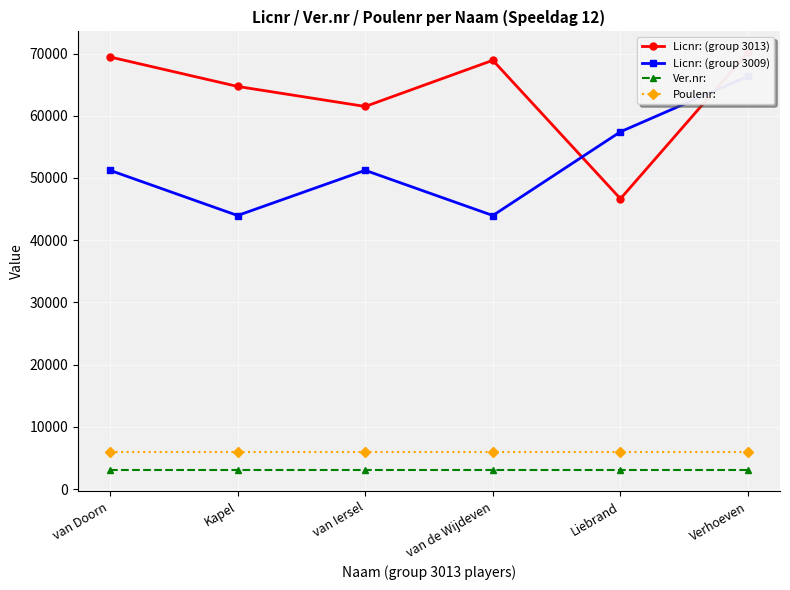

What is the average value of the Licnr: (group 3009) series?

52362